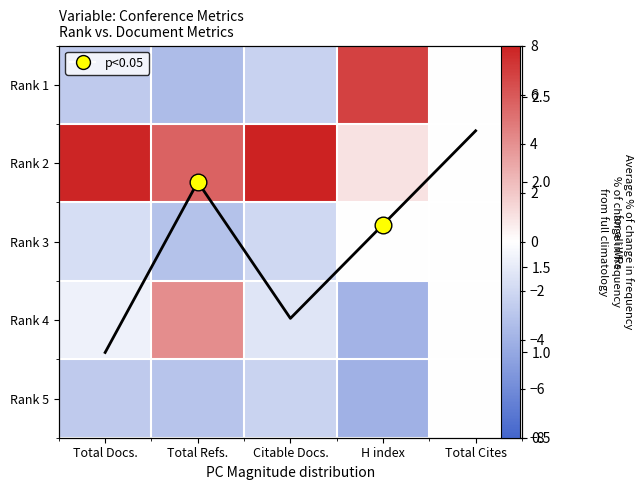

What is the difference between the Rank 5 values at Total Docs. and Total Refs.?

0.4